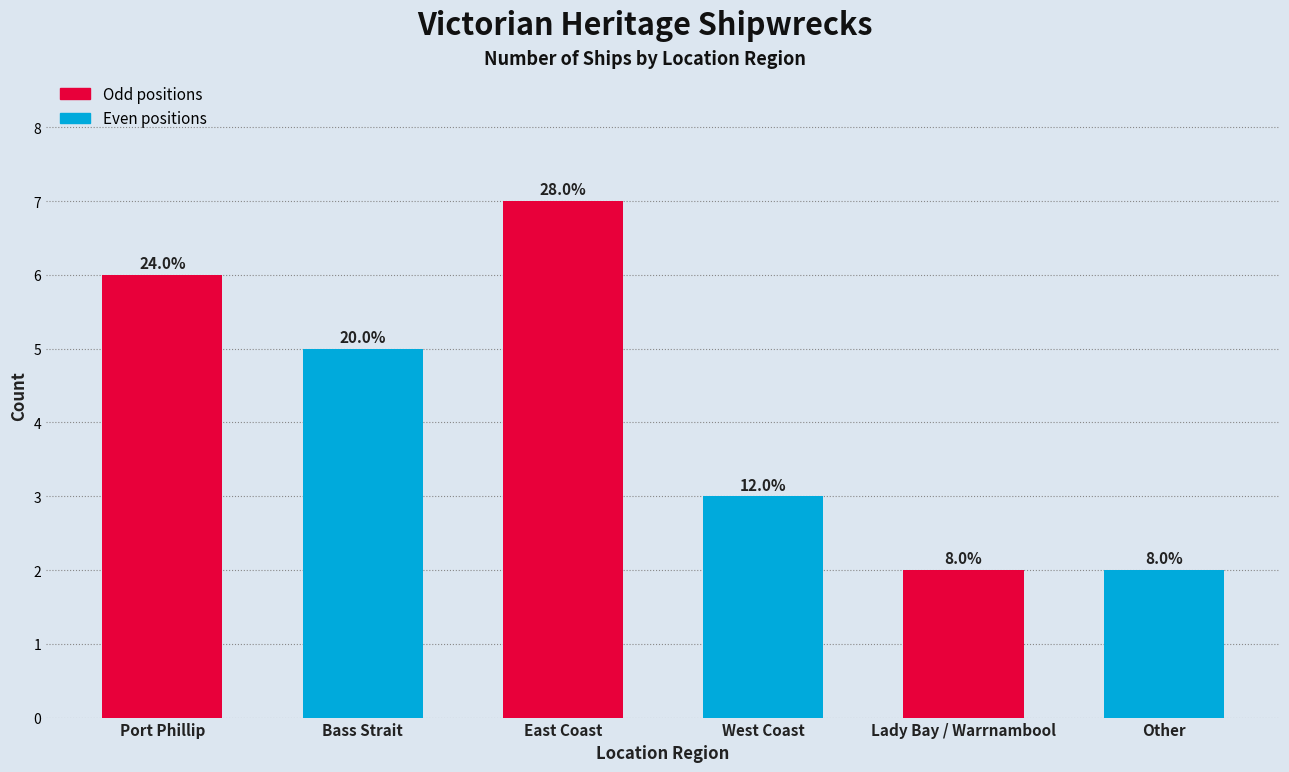

Where does the data first go above 5?

Port Phillip